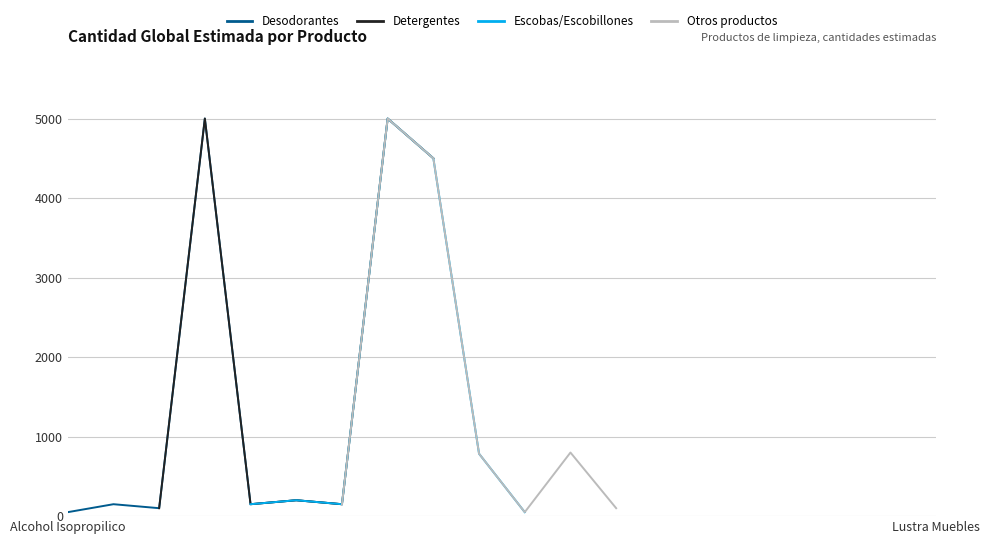

What is the sum of all Otros productos values?

11385